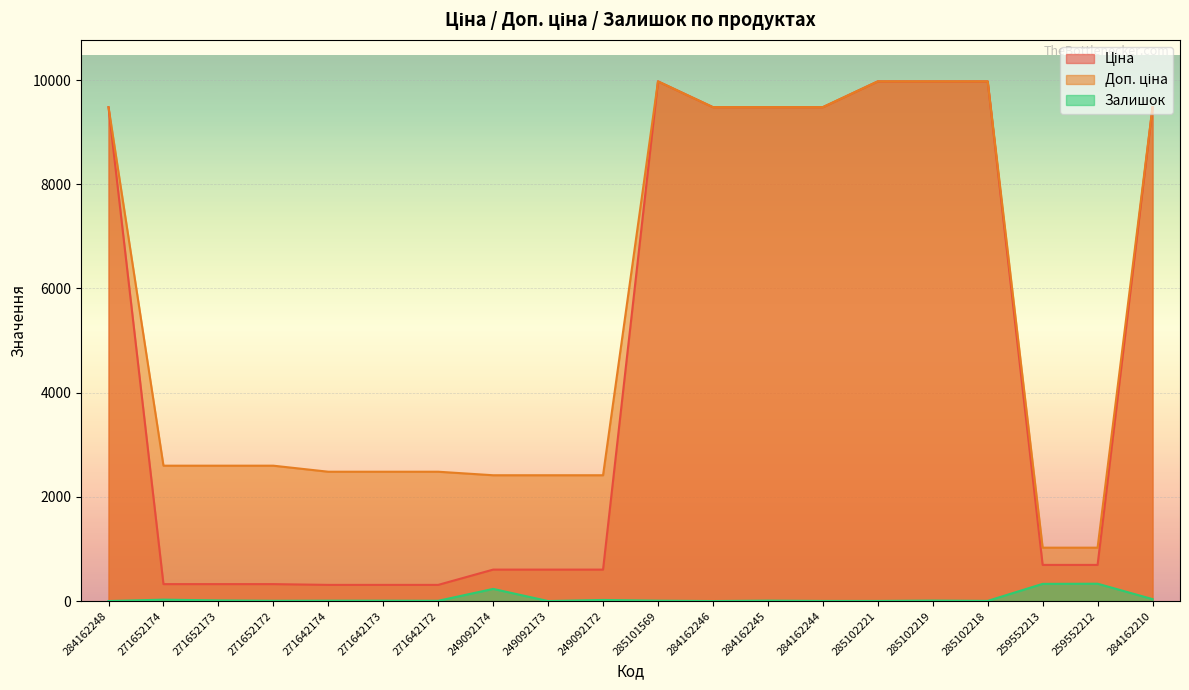

What is the label of the 3rd point from the left?

271652173